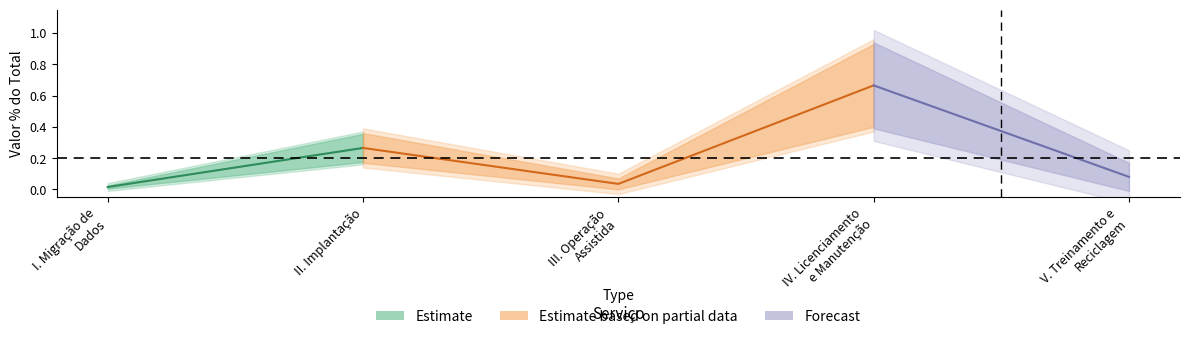

Does the chart have visible grid lines?

No